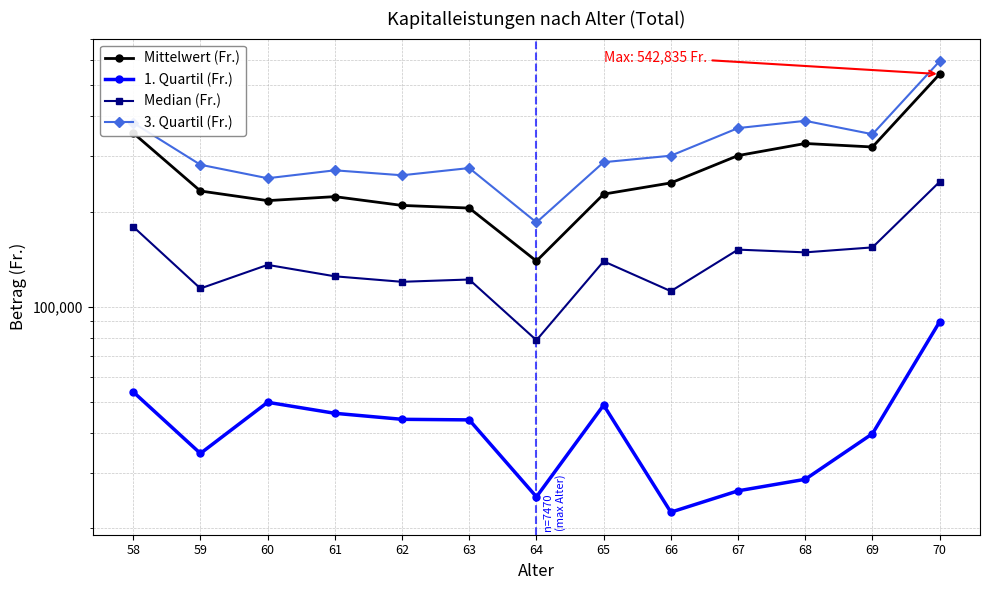

Does the chart have visible grid lines?

Yes